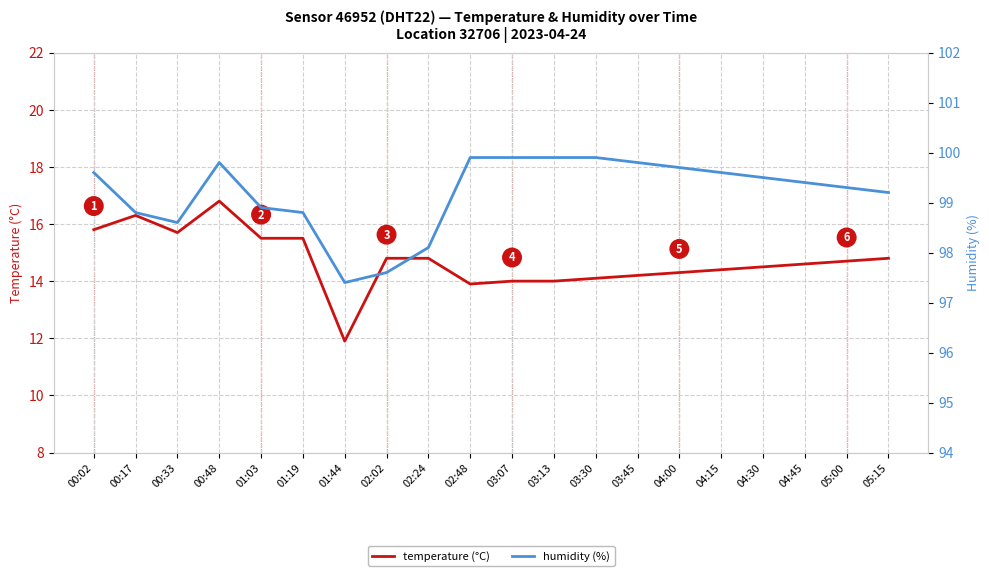

Does the chart display data point markers on the line(s)?

No